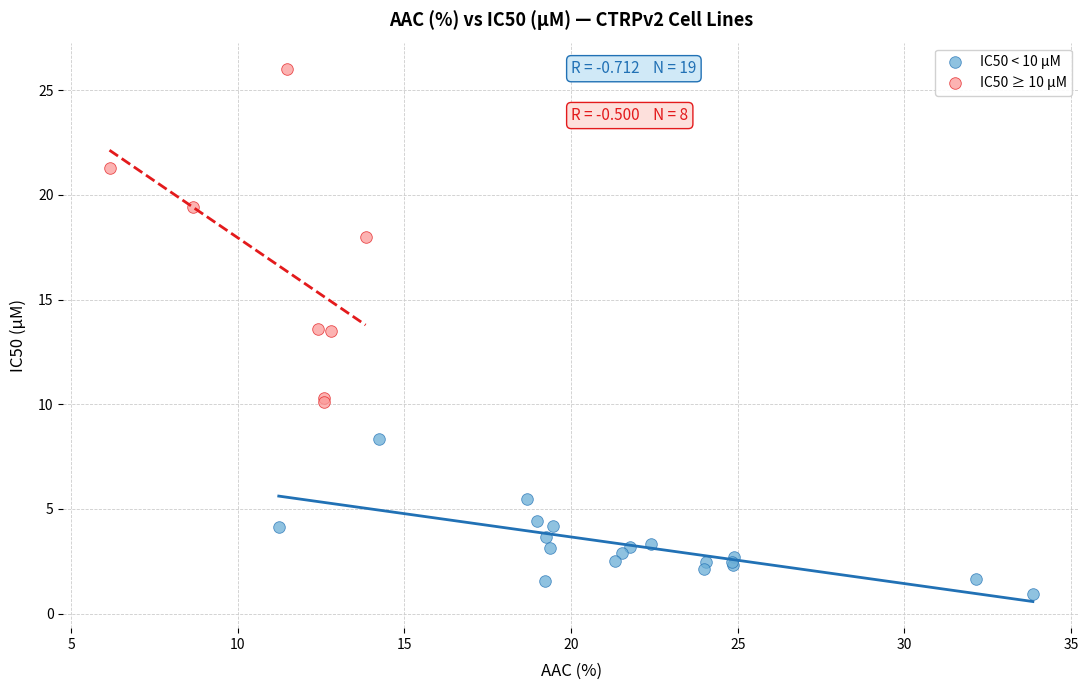

Which series has the widest spread of Y values?

IC50 ≥ 10 µM